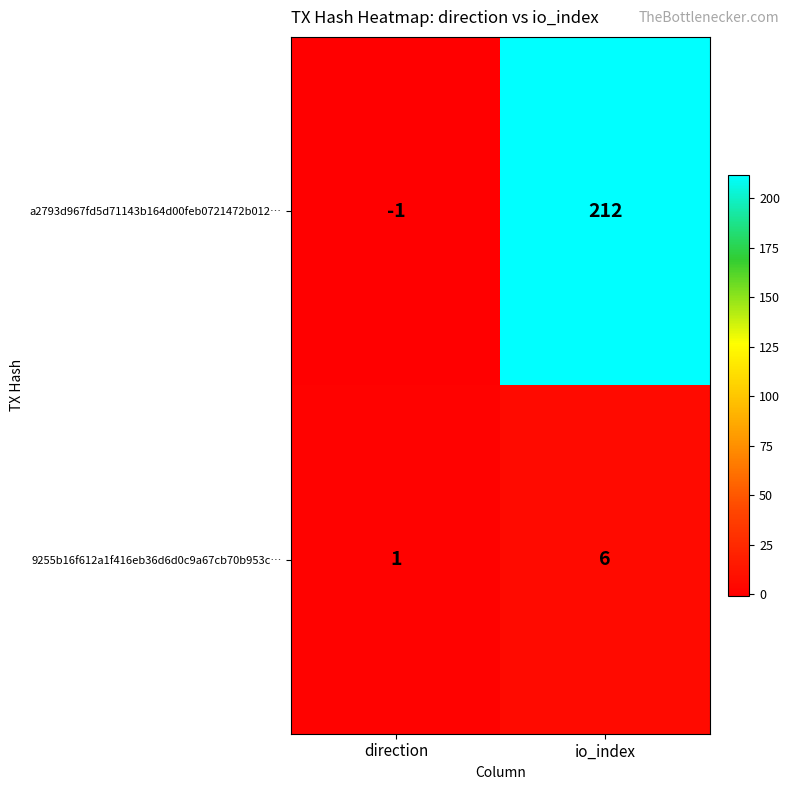

What is the smallest value displayed?

-1